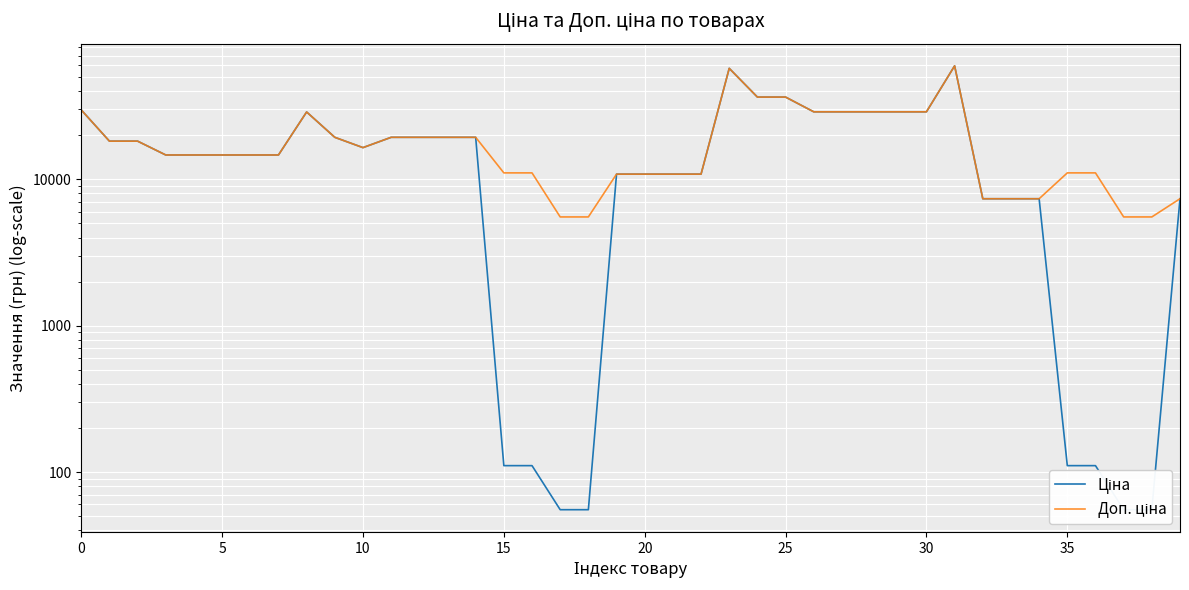

True or false: Ціна and Доп. ціна cross at least once.

False